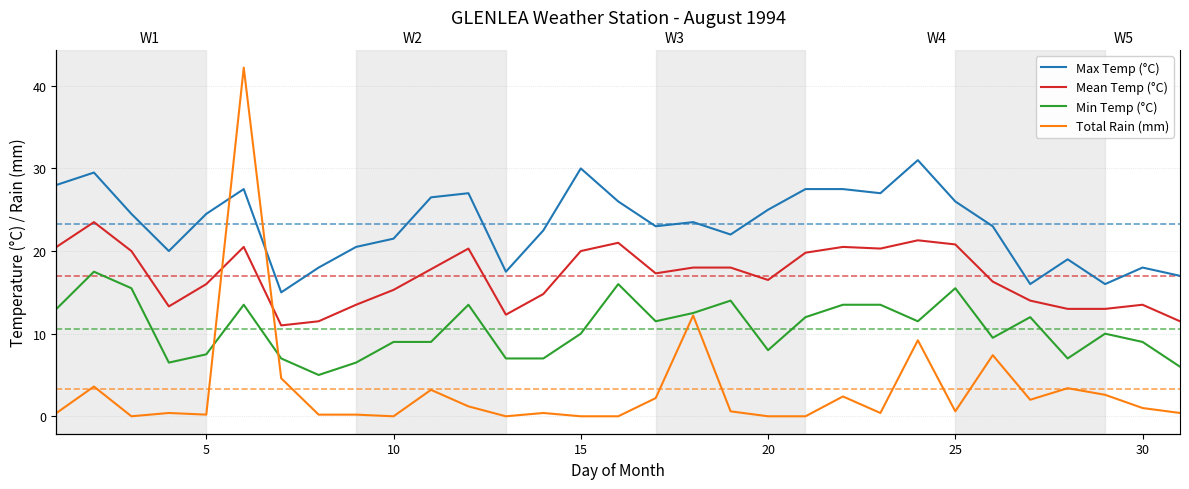

How many data points in Min Temp (°C) are less than 10?

14